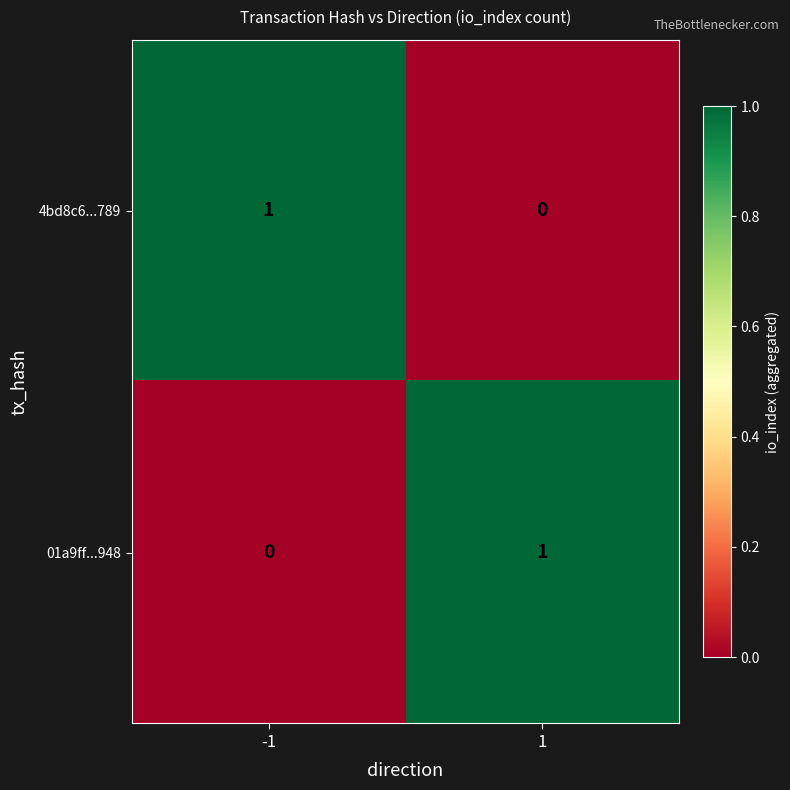

Rank the series at 1 from lowest to highest value.

4bd8c6...789, 01a9ff...948